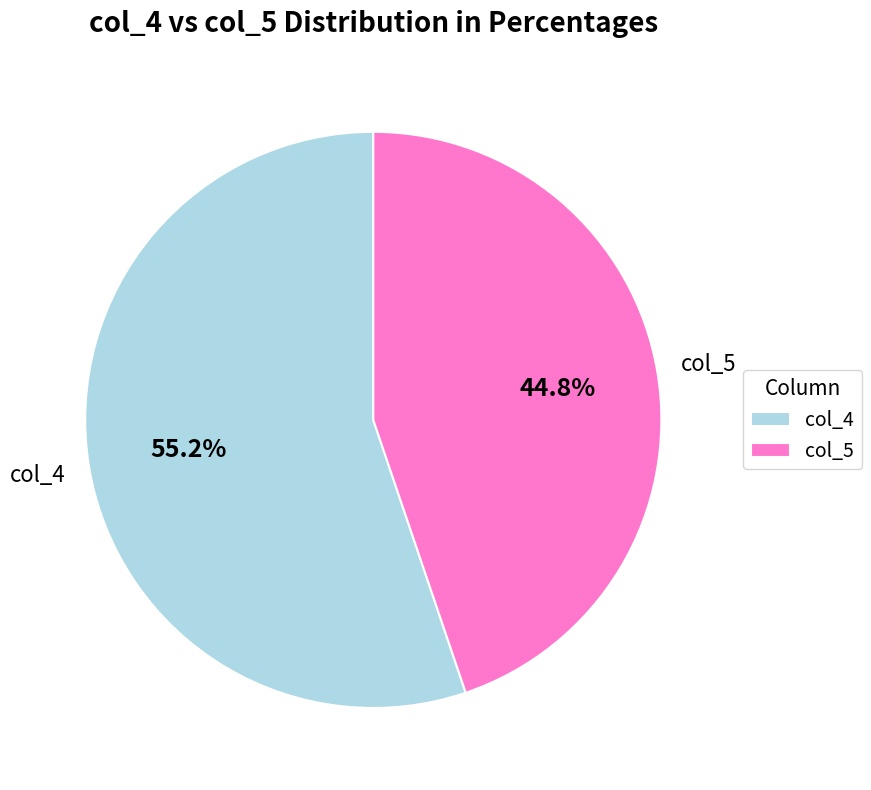

Rank the categories by value from lowest to highest.

col_5, col_4